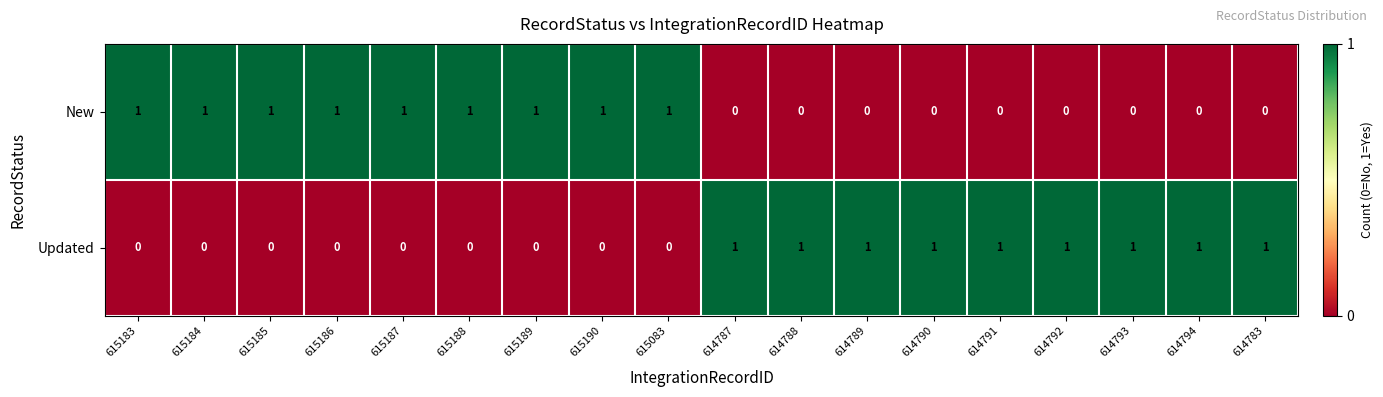

At 615186, list the series in order from largest to smallest.

New, Updated